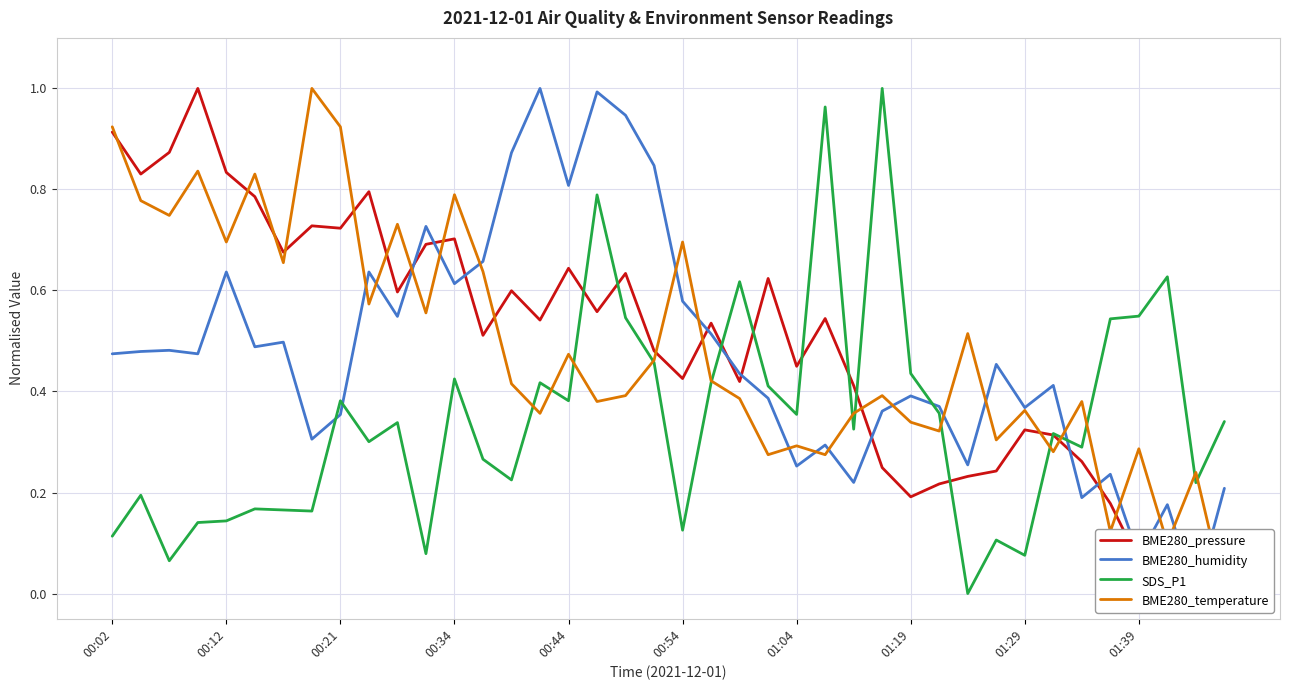

True or false: SDS_P1 has a value of 1.5 at 25.

False